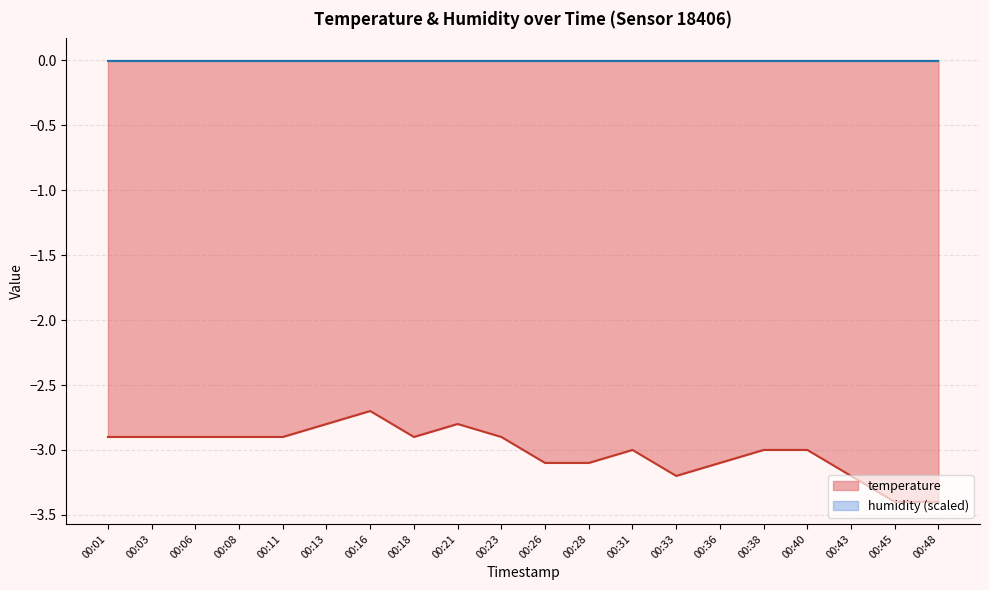

Reading left to right, what are all the values shown in this chart?

00:01=-2.9	00:03=-2.9	00:06=-2.9	00:08=-2.9	00:11=-2.9	00:13=-2.8	00:16=-2.7	00:18=-2.9	00:21=-2.8	00:23=-2.9	00:26=-3.1	00:28=-3.1	00:31=-3.0	00:33=-3.2	00:36=-3.1	00:38=-3.0	00:40=-3.0	00:43=-3.2	00:45=-3.4	00:48=-3.4